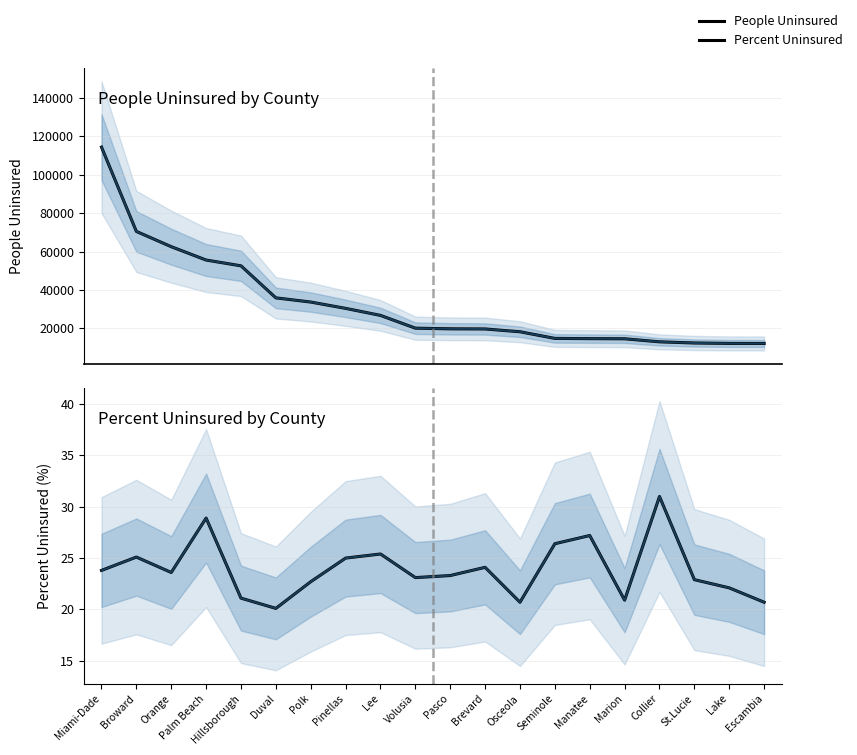

Which category has the highest value in the Percent Uninsured series?

Collier